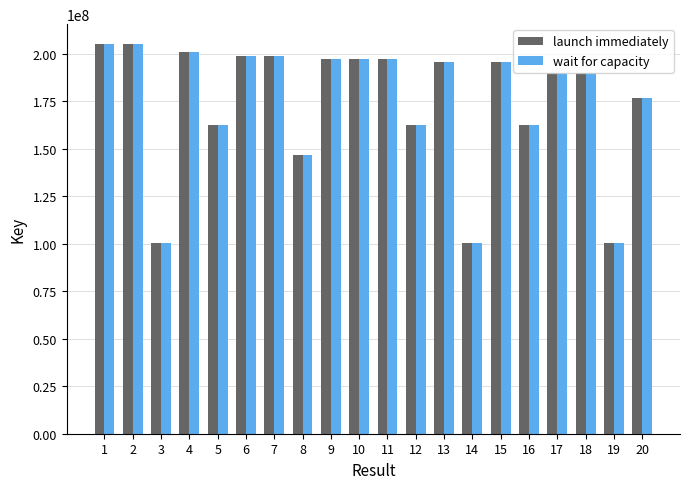

The launch immediately series shows 195712850 at 15. True or false?

True